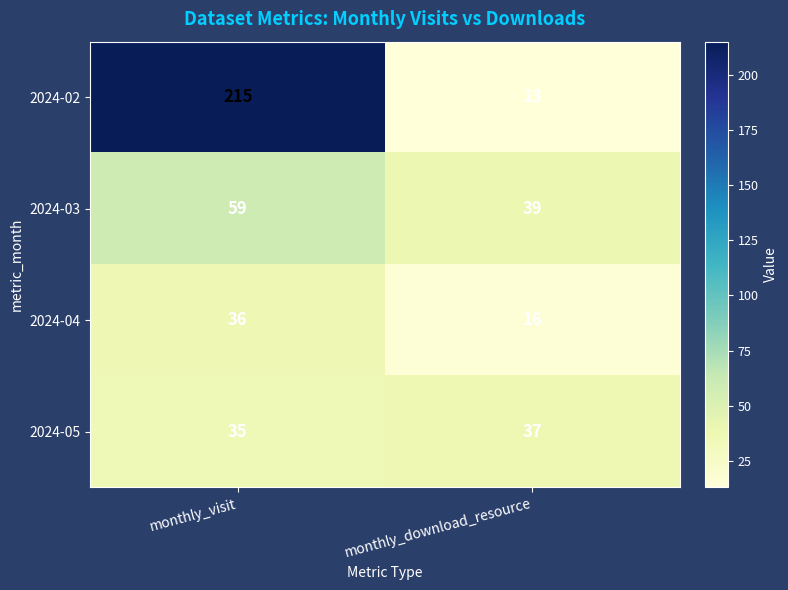

How many data points in 2024-04 are less than 36?

1